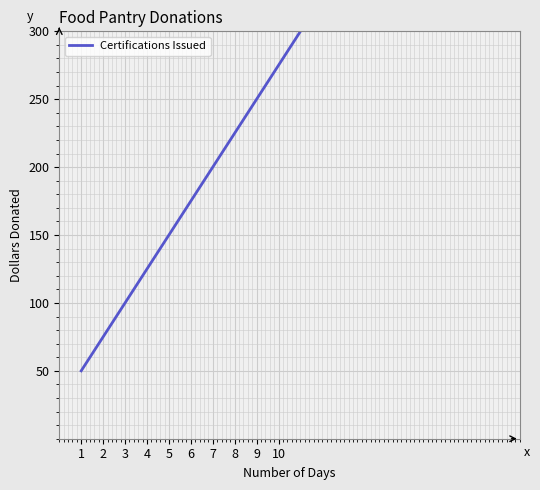

Which label corresponds to the smallest value in the chart?

1